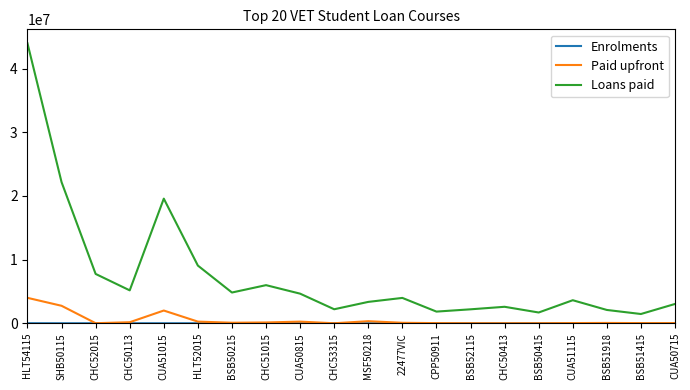

Which series has the largest total across all categories?

Loans paid